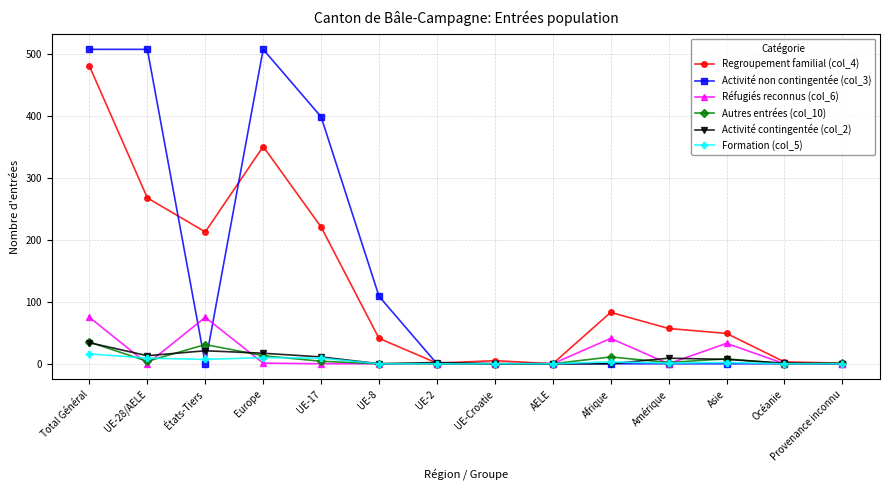

Between UE-8 and AELE, which series saw the biggest shift?

Activité non contingentée (col_3)